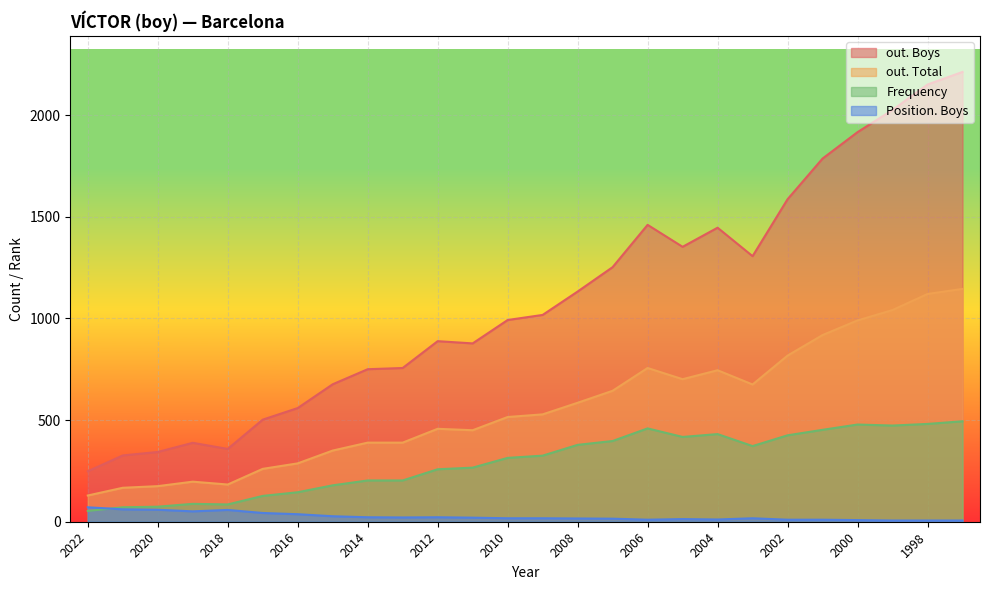

How many lines are shown in the chart?

4